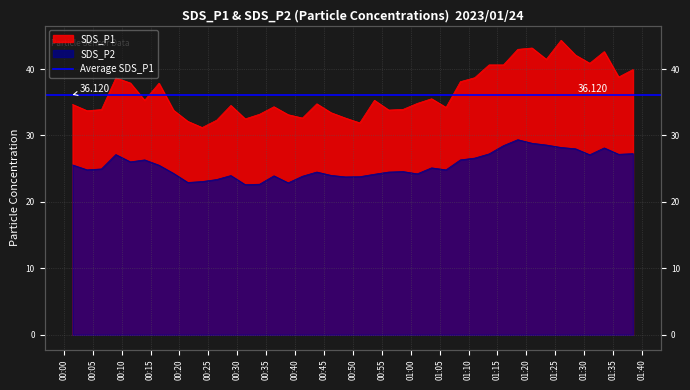

True or false: SDS_P2 and SDS_P1 intersect in this chart.

False